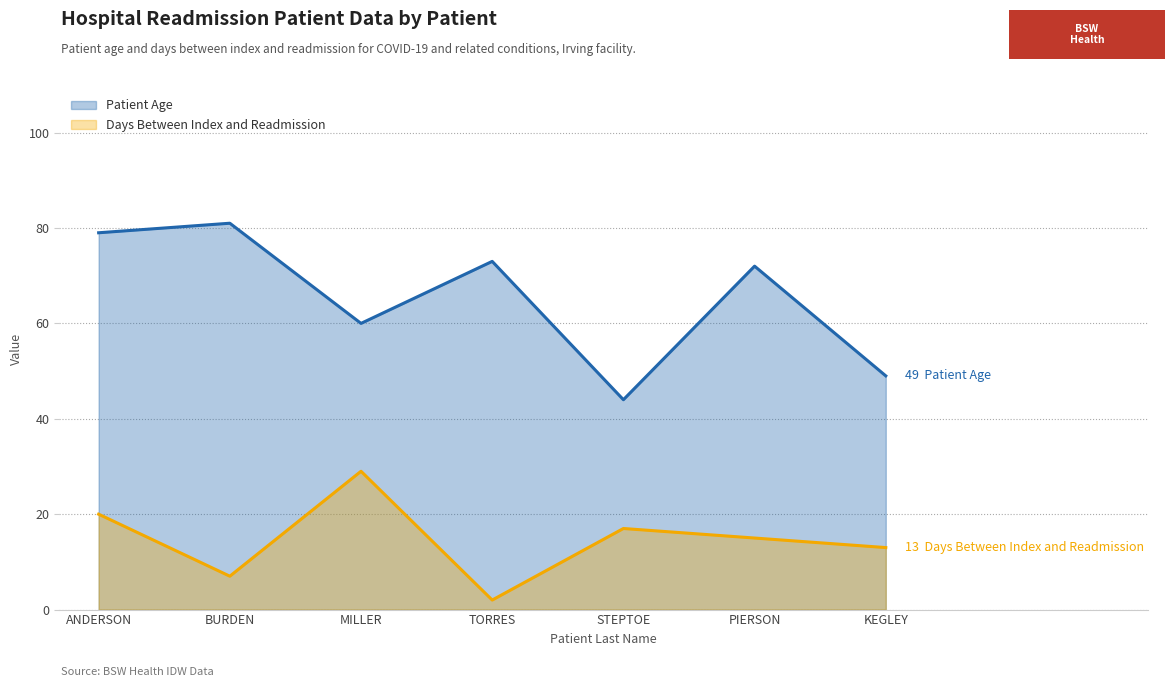

What is the sum of all Patient Age values?

458